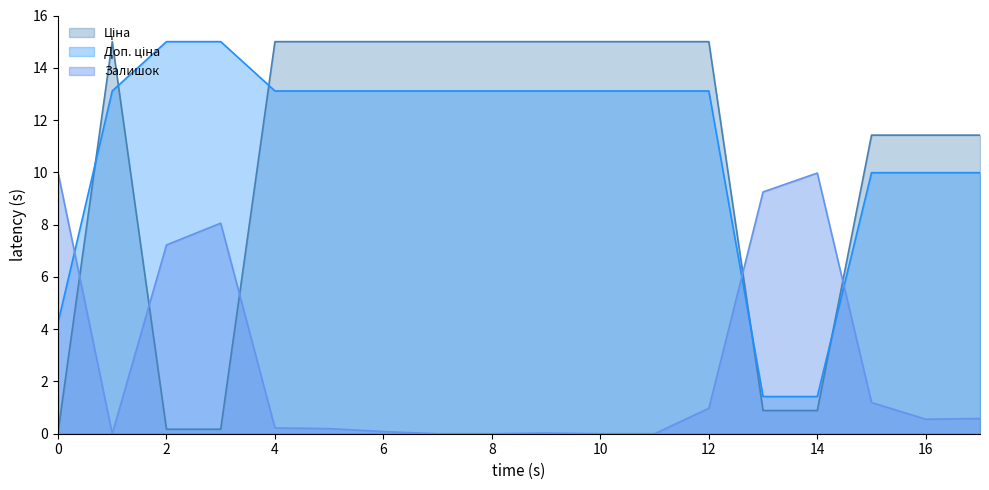

How many data points does each series have?

18